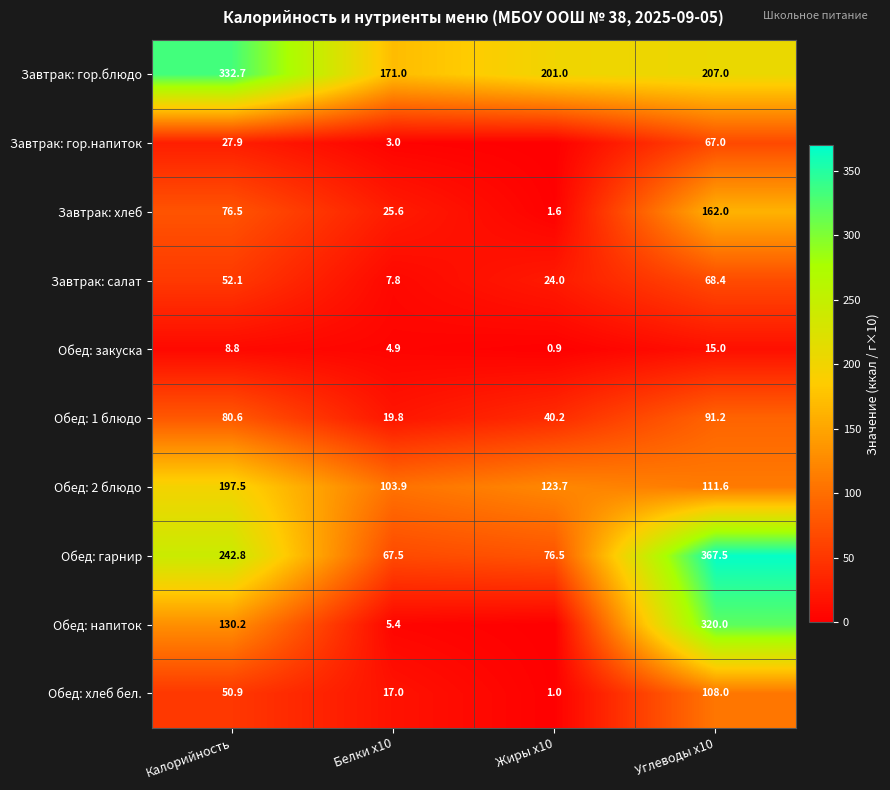

The Завтрак: хлеб series shows 2.4 at Жиры x10. True or false?

False